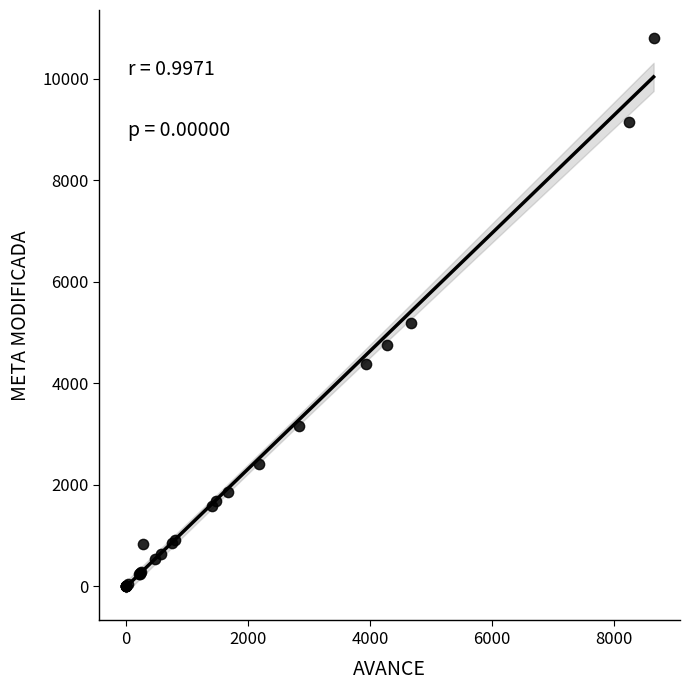

What Y value in the scatter plot is closest to 5404?

5189.6